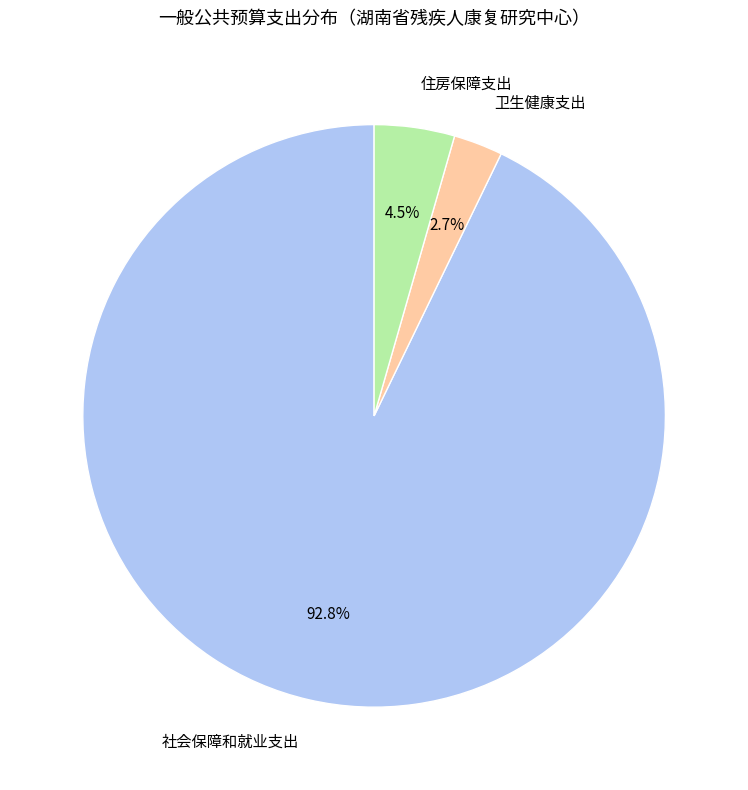

How many segments does this pie chart have?

3